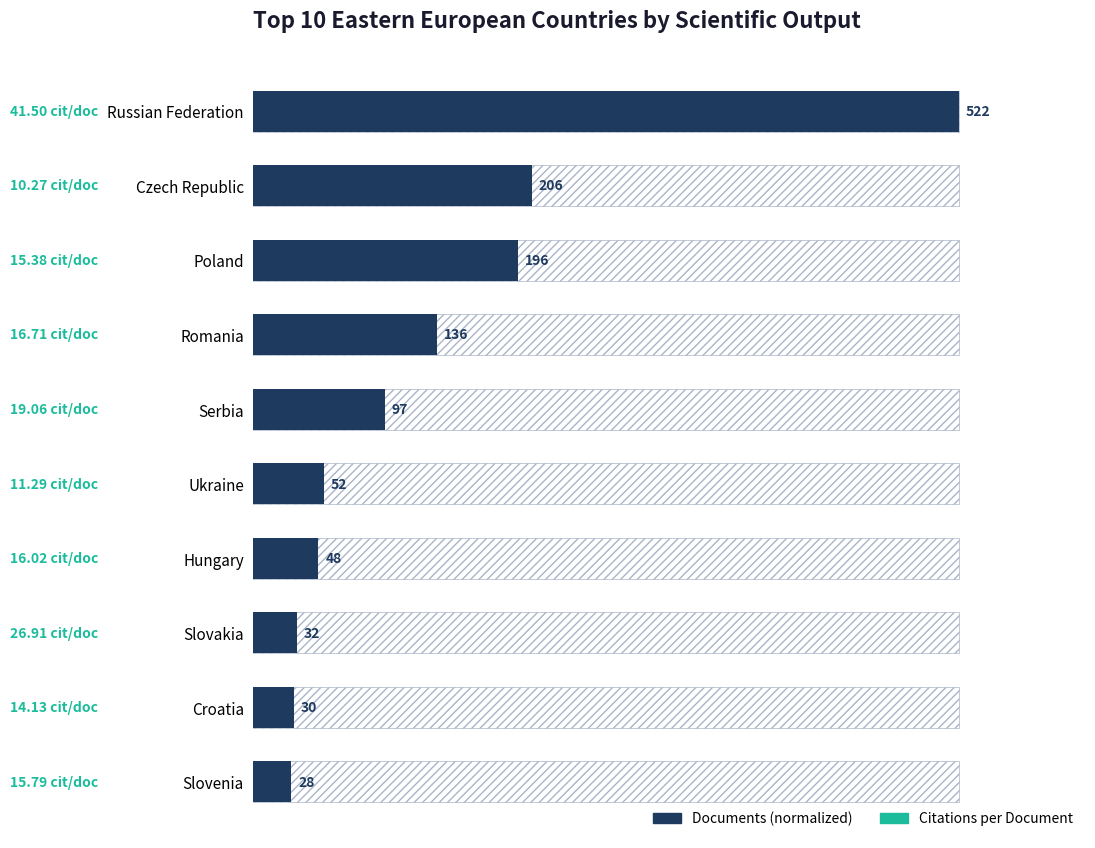

Which has a higher value, Serbia or Romania?

Romania